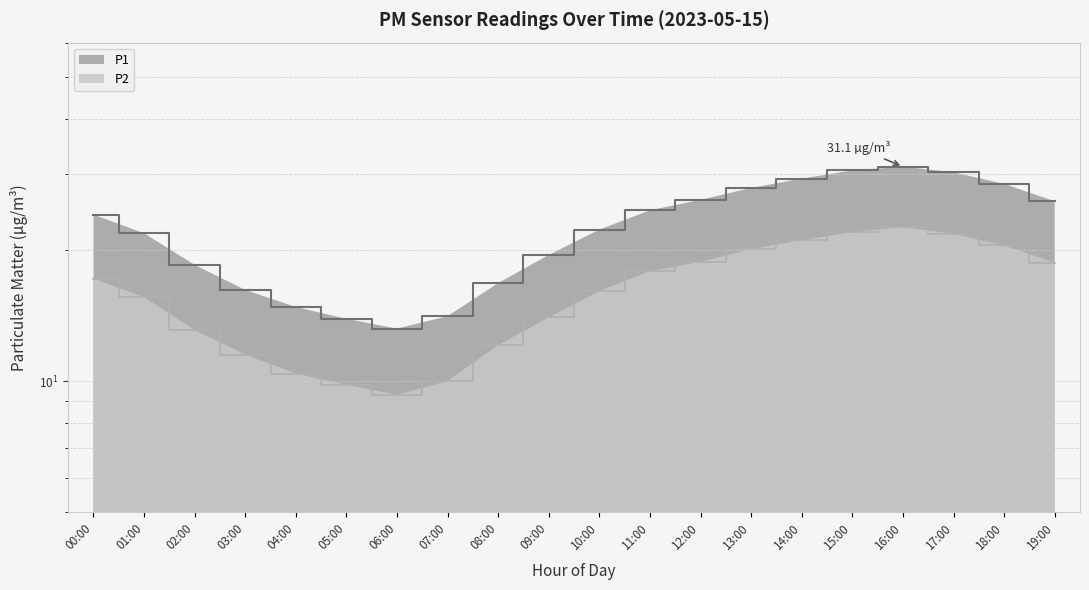

What is the maximum value for P2?

22.6